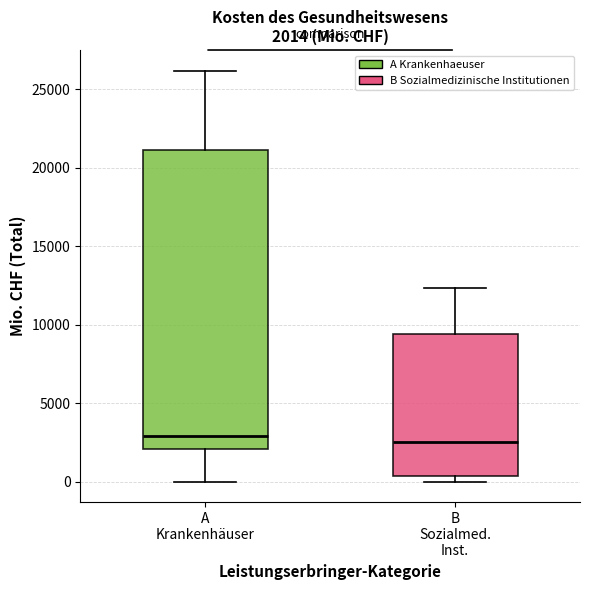

Comparing the boxes themselves (not the whiskers), which one is the tallest?

A Krankenhäuser